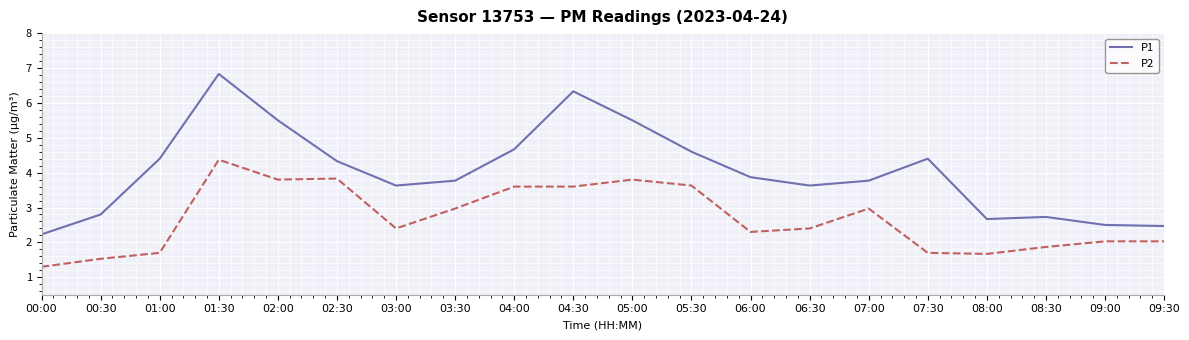

Does the chart have visible grid lines?

Yes